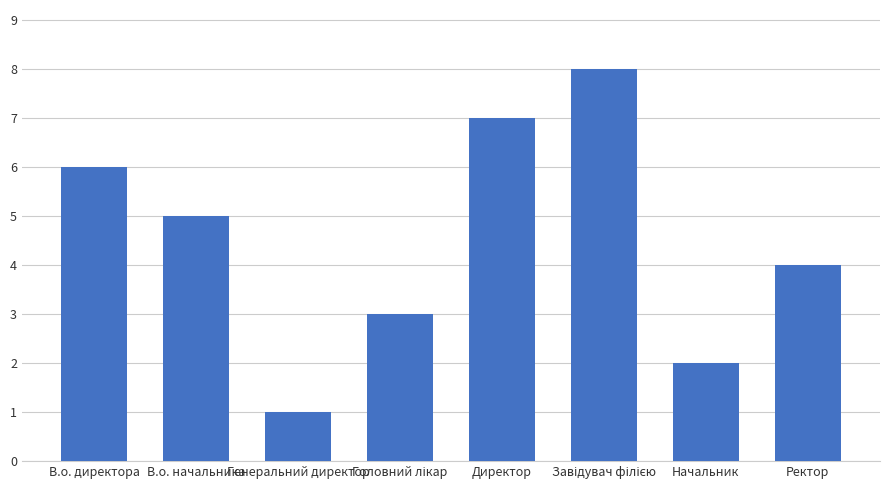

Are the bars grouped side by side (vs. stacked)?

No